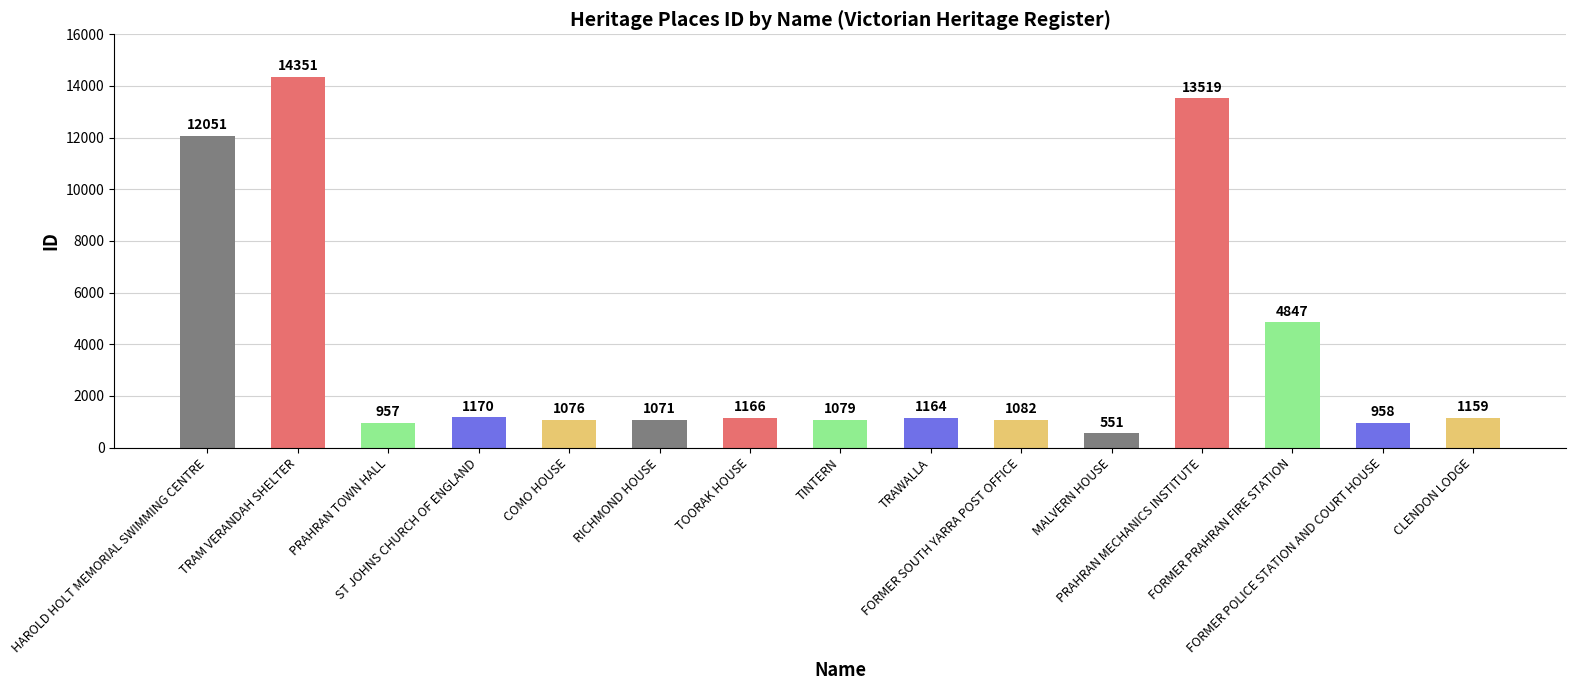

What is the smallest value displayed?

551